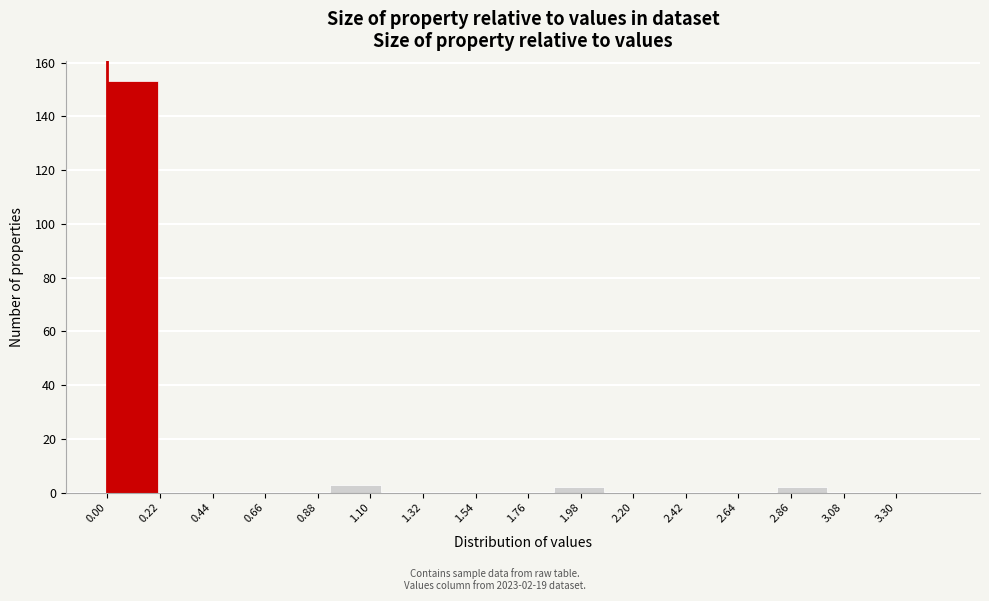

Over which range of the x-axis is the bar tallest?

0.00 to 0.25